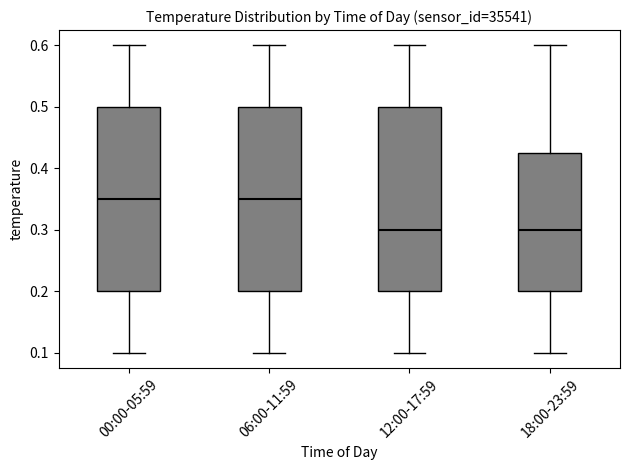

Where is the lower edge of the box for 12:00-17:59 on the y-axis? The values are not printed on the chart, so give them approximately, as read against the axis.

0.20